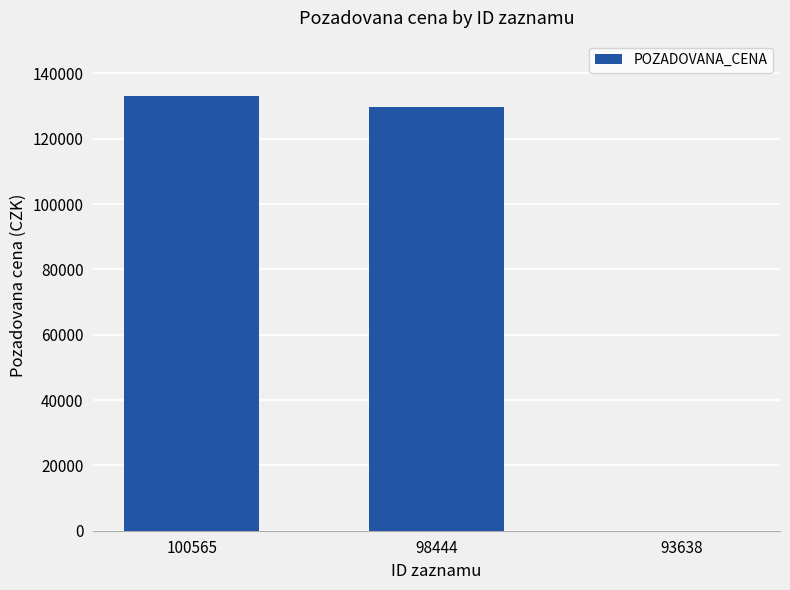

What is the average value?

87600